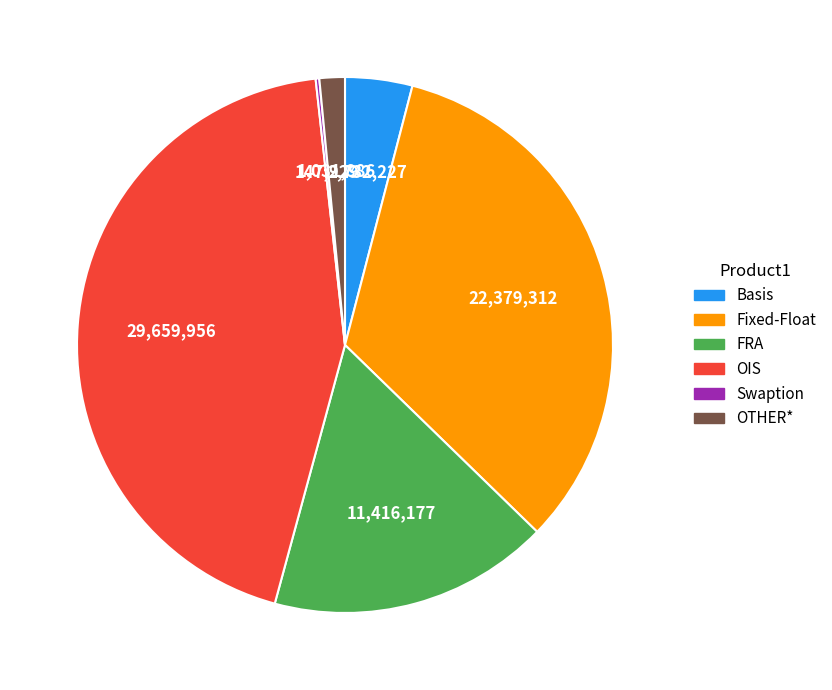

Which has a higher value, FRA or Fixed-Float?

Fixed-Float